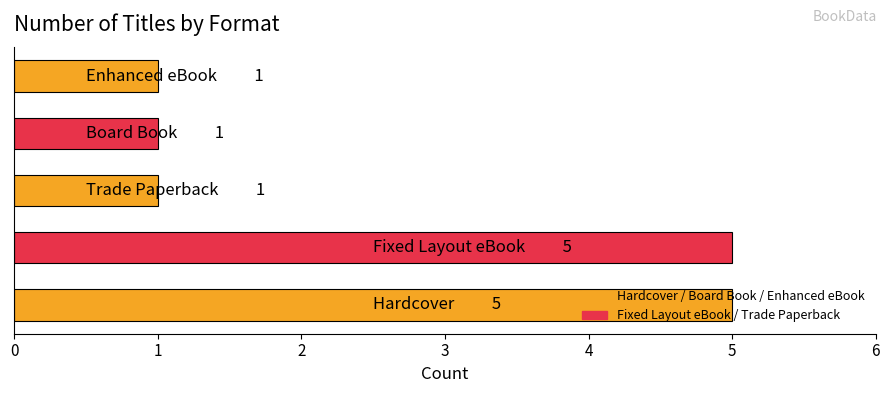

What is the greatest value displayed?

5